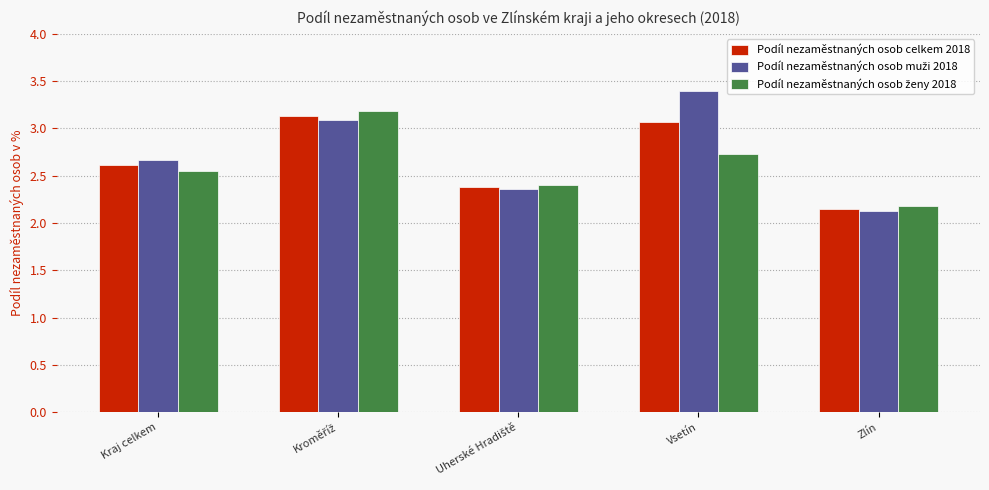

What is the minimum value shown in the chart?

2.1